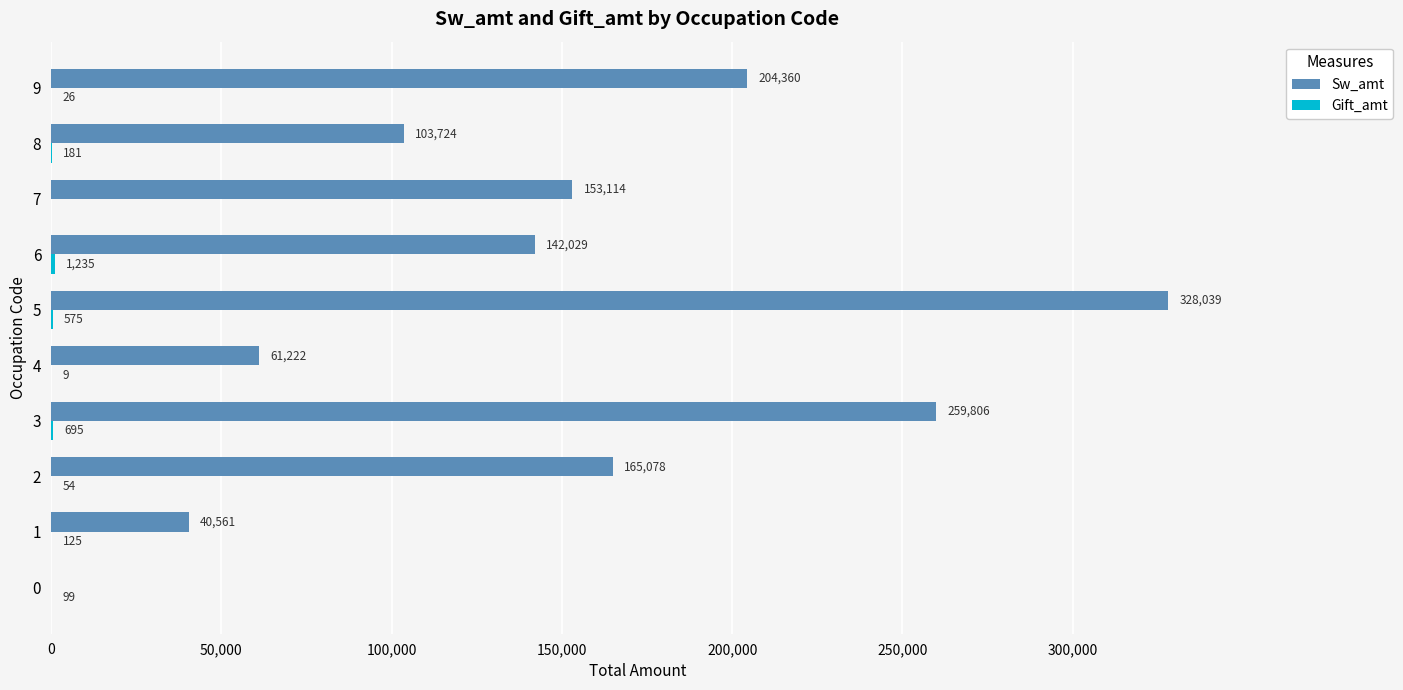

What is the sum of the Sw_amt values at 7 and 4?

214336